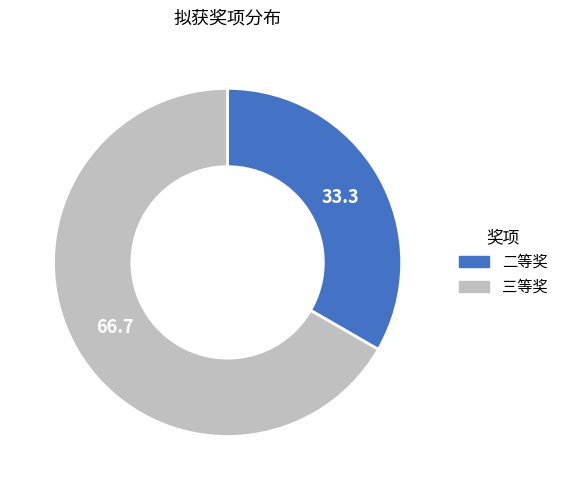

Which slice represents more than half of the pie?

三等奖